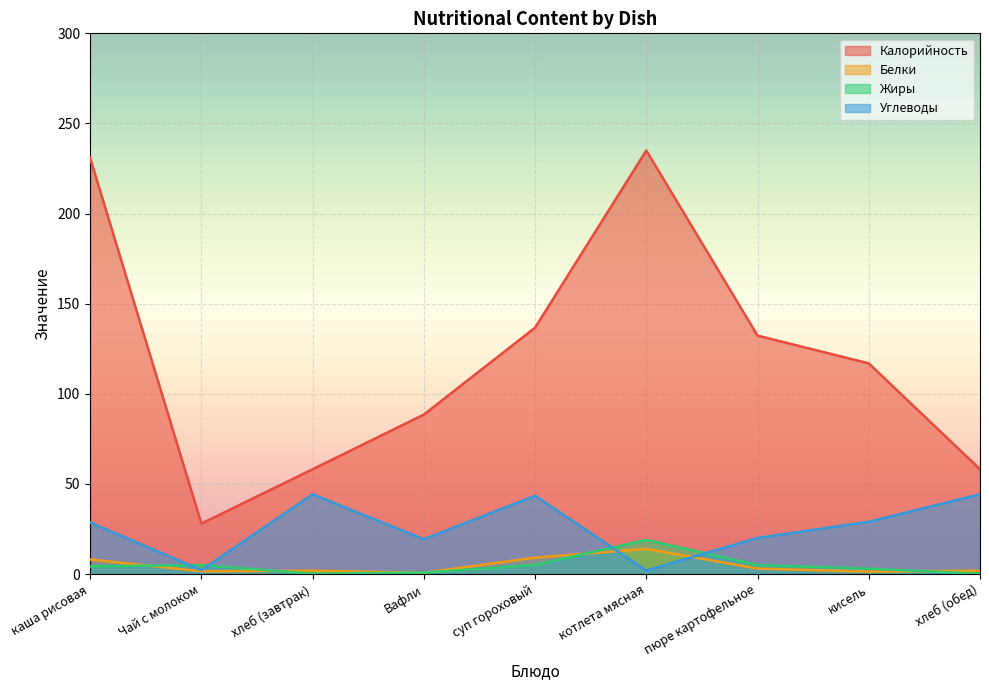

Which series has the largest total across all categories?

Калорийность